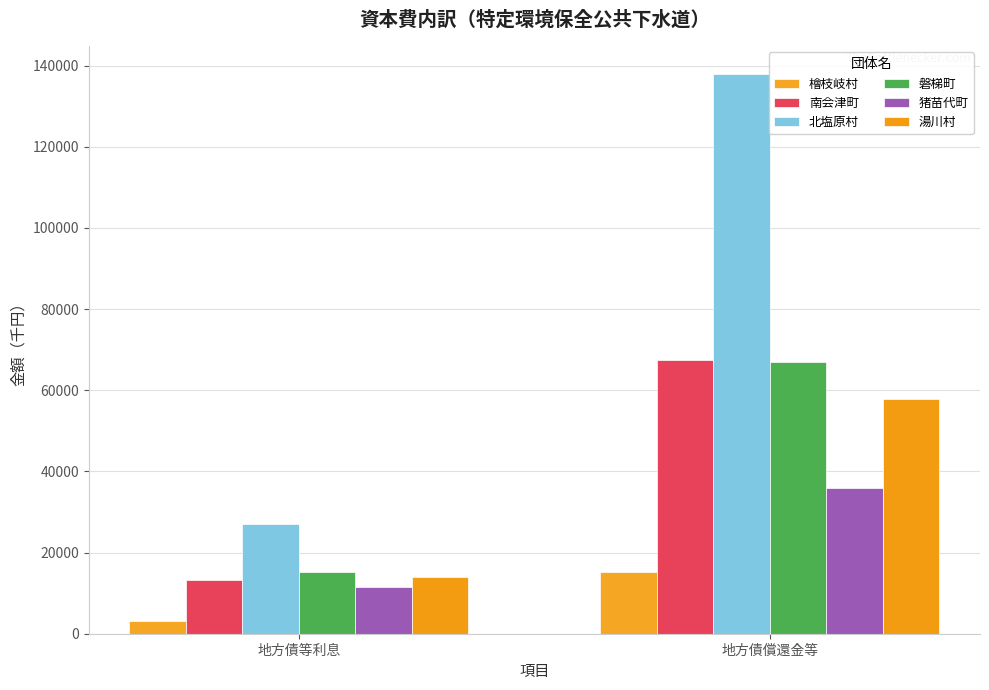

What is the difference between the maximum and minimum values in the 檜枝岐村 series?

12090